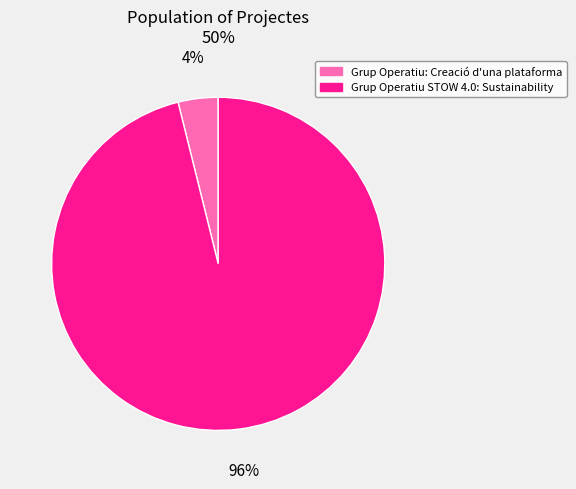

Rank the categories by value from highest to lowest.

Grup Operatiu STOW 4.0: Sustainability, Grup Operatiu: Creació d'una plataforma